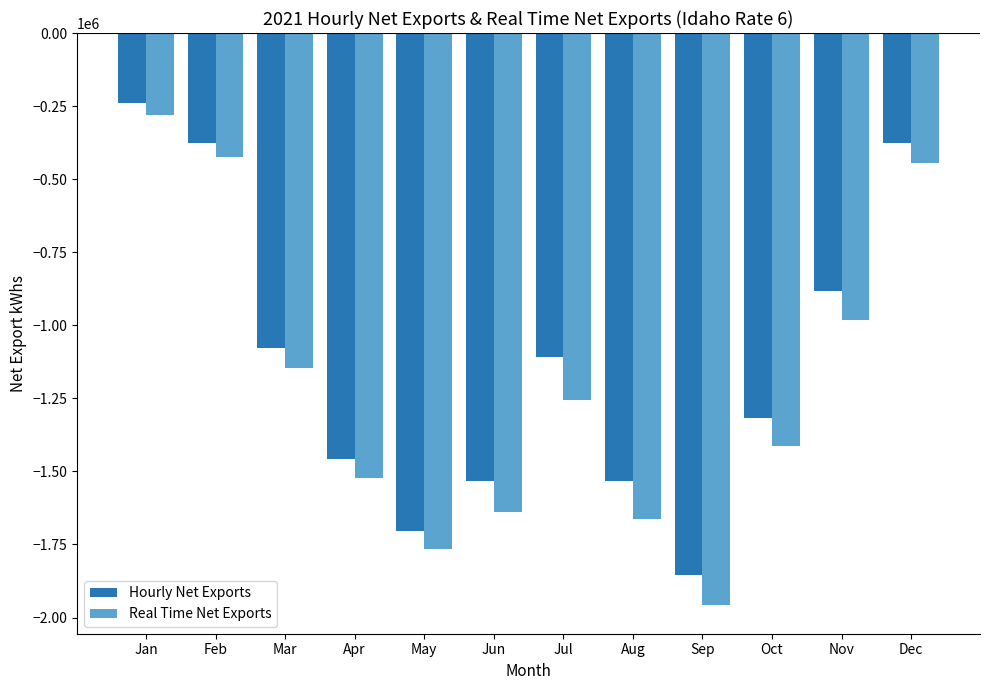

Which category has the highest value in the Hourly Net Exports series?

Jan